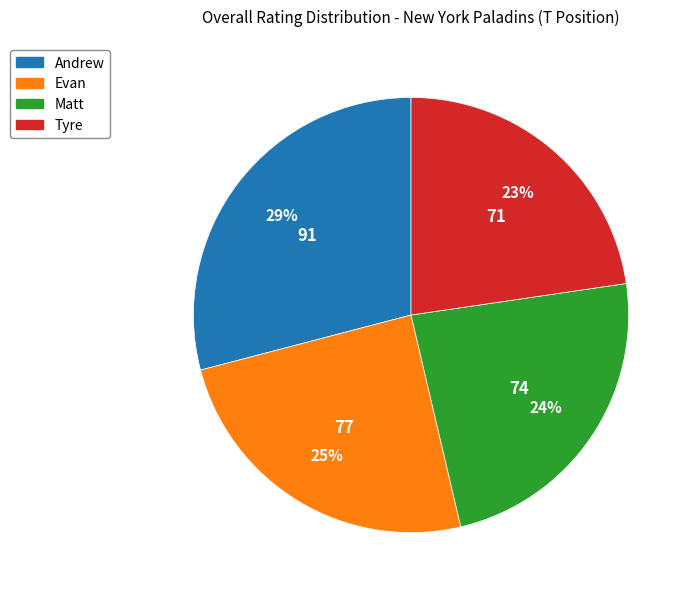

Which slice is the largest?

Andrew